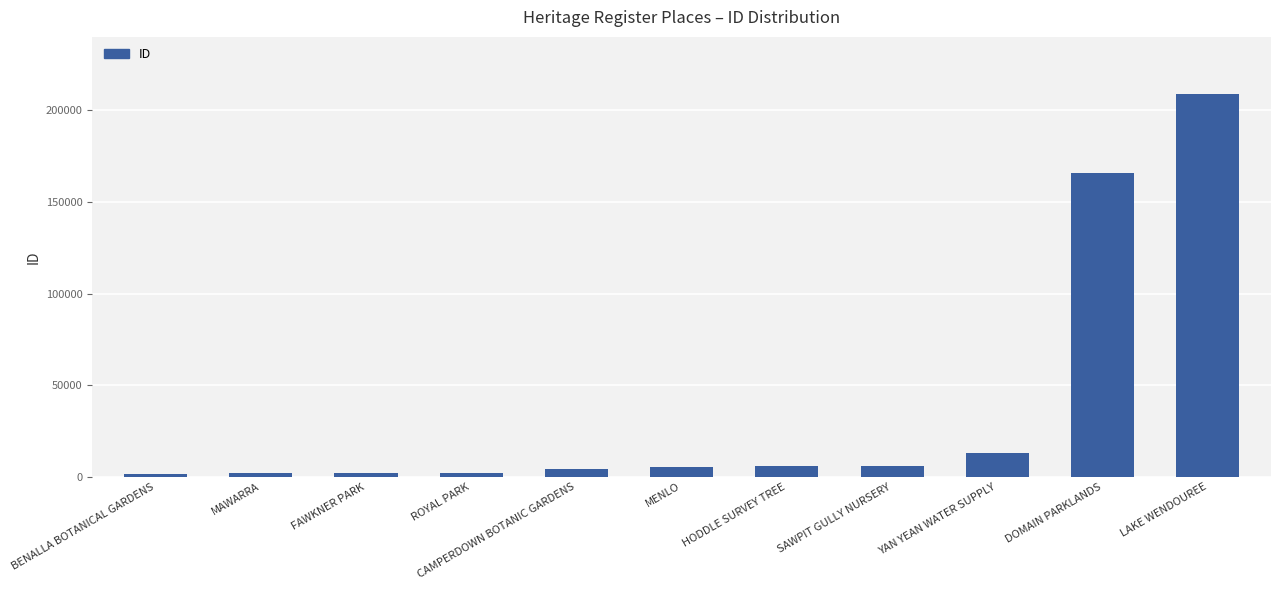

What is the label of the 1st bar from the left?

BENALLA BOTANICAL GARDENS